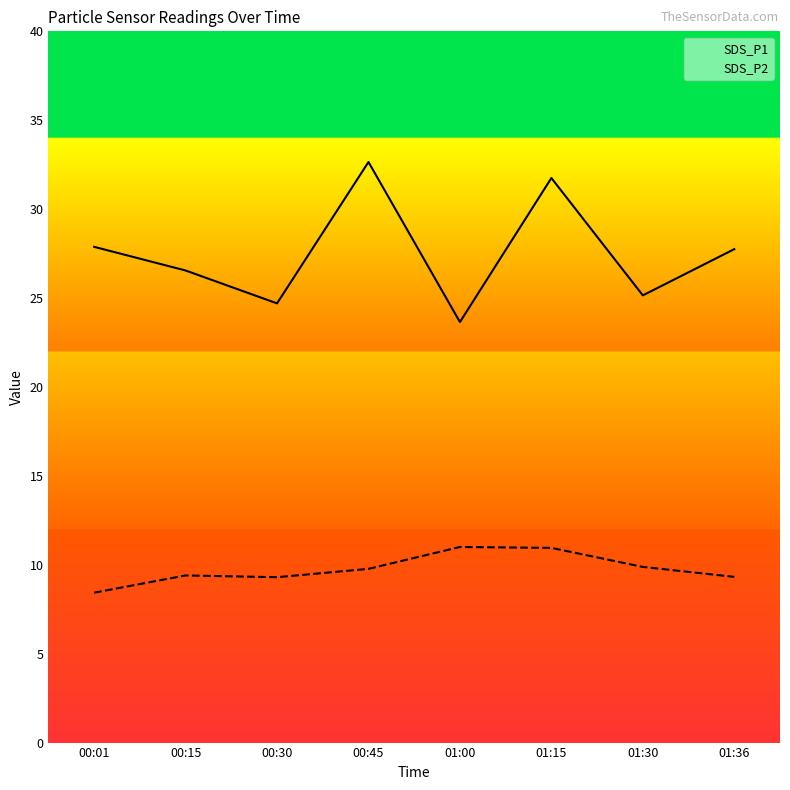

What is the maximum value shown in the chart?

32.6